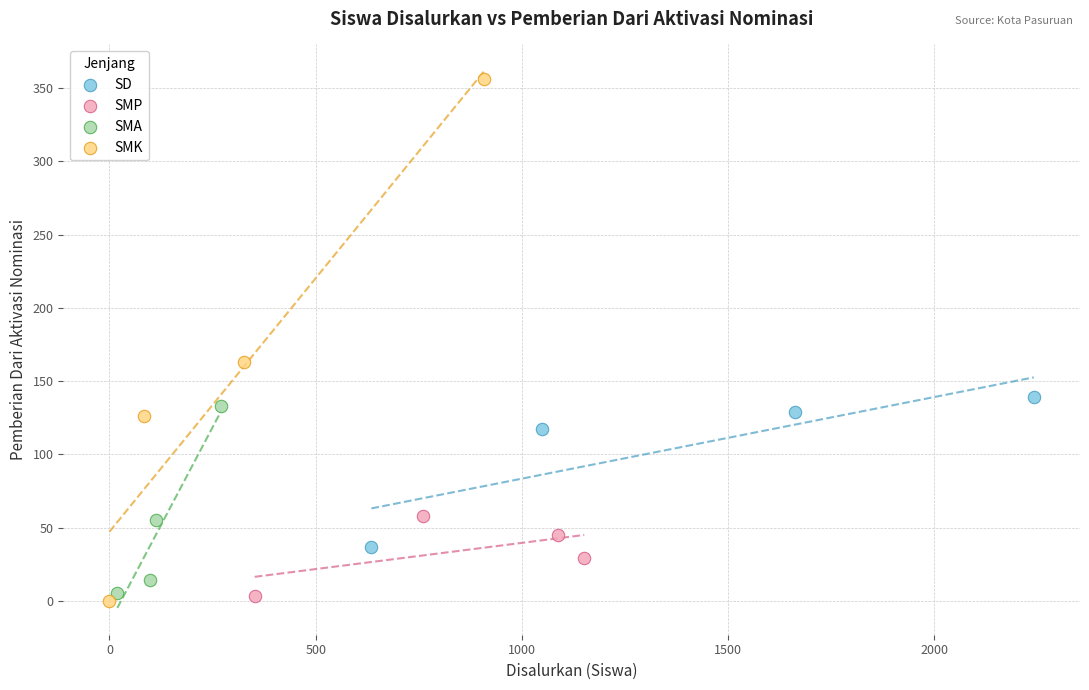

Which series has the widest spread of Y values?

SMK